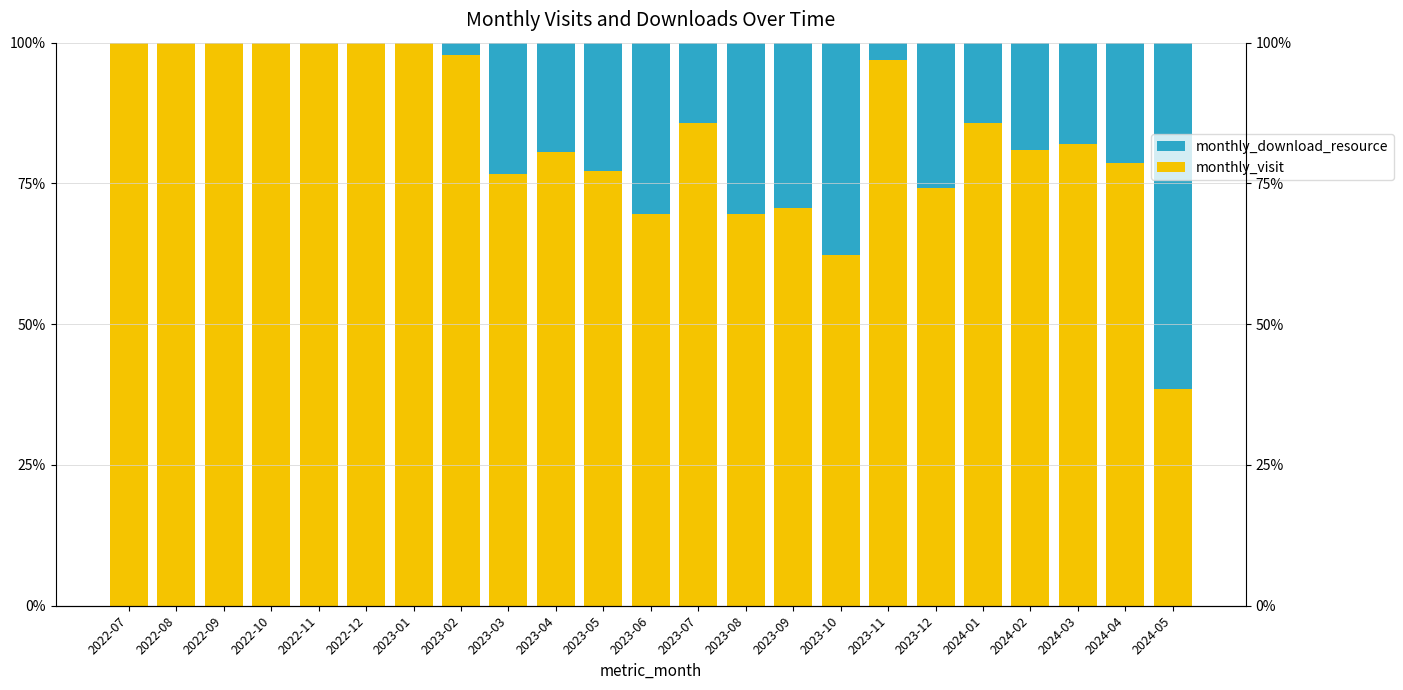

The value of monthly_download_resource at 2022-08 is 0.0. True or false?

True